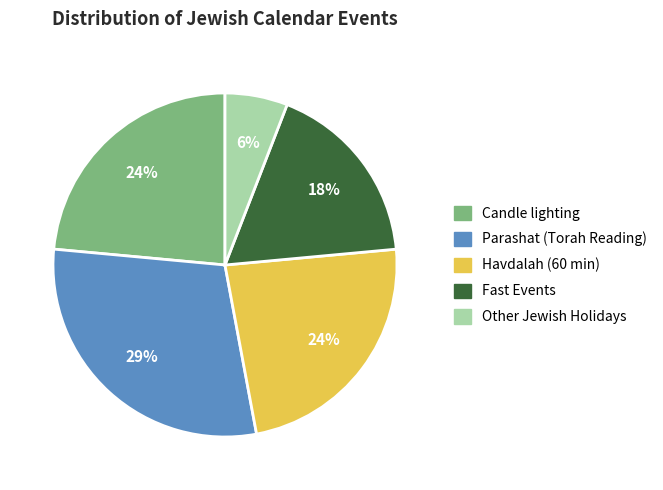

Is there any slice that represents more than half of the pie?

No